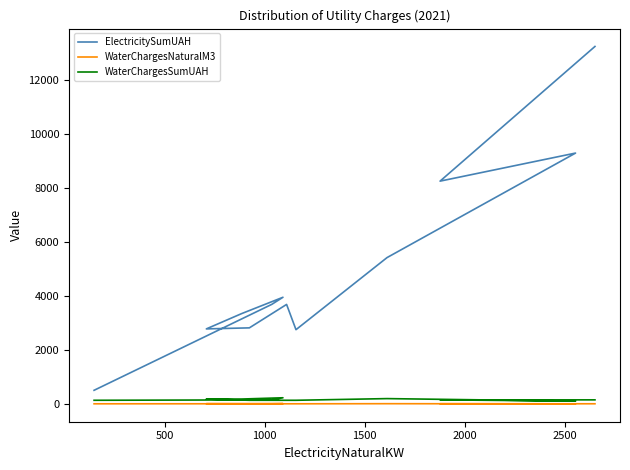

What is the highest value of the WaterChargesNaturalM3 series?

15.0